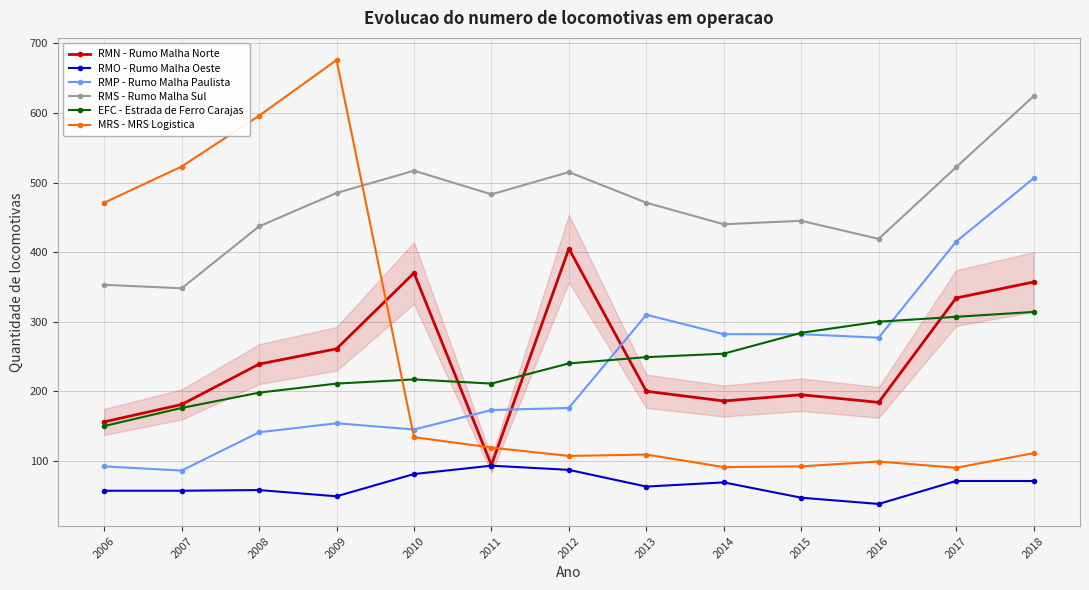

At which category is the sum across all series the highest?

2018